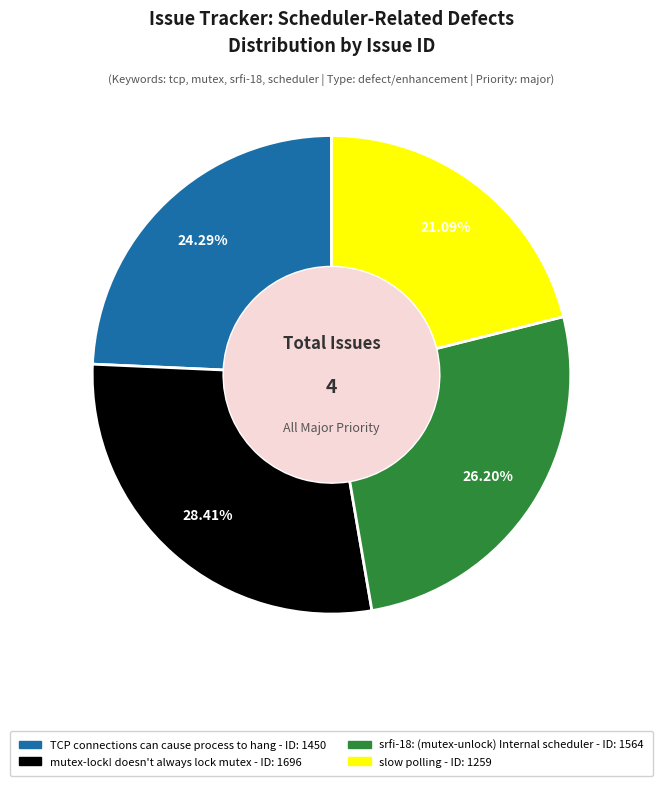

Which category has the biggest portion of the pie?

mutex-lock! doesn't always lock mutex